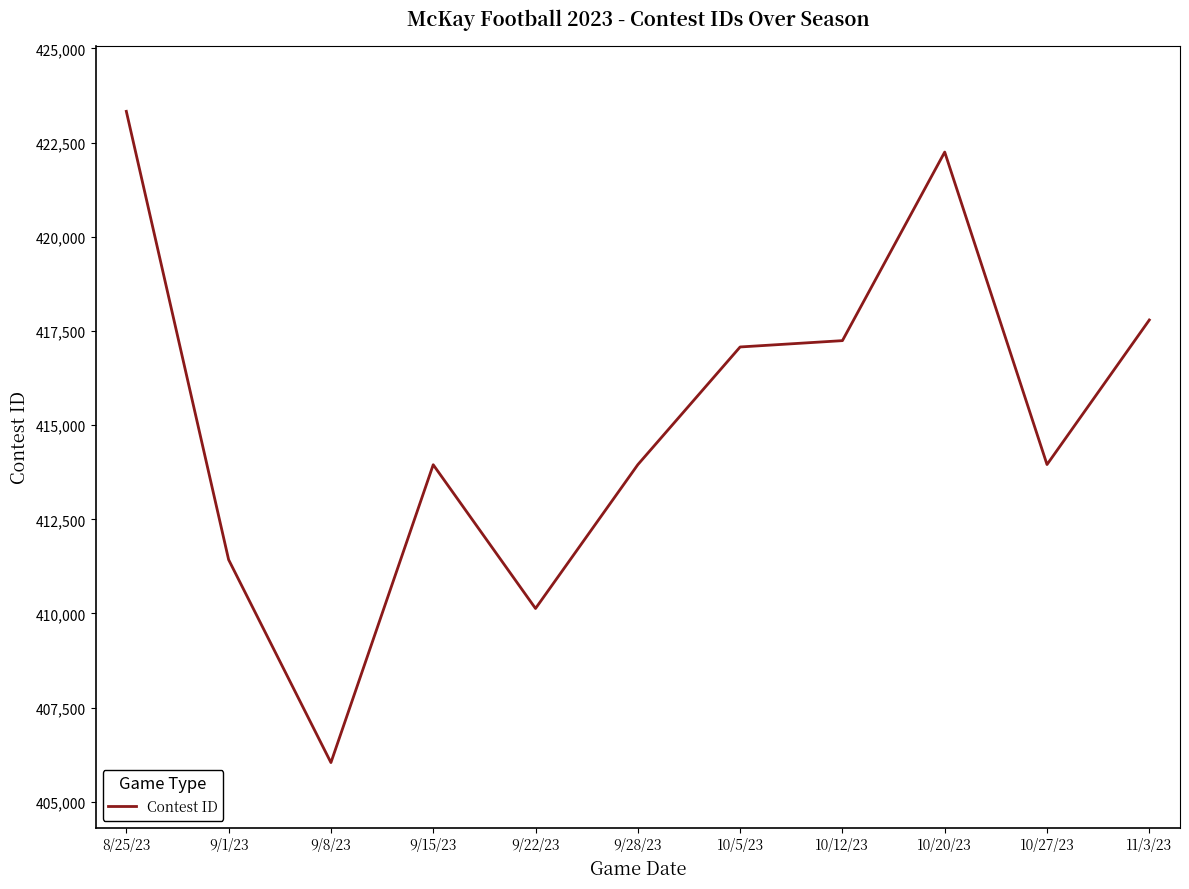

Where is the first local minimum?

9/8/23